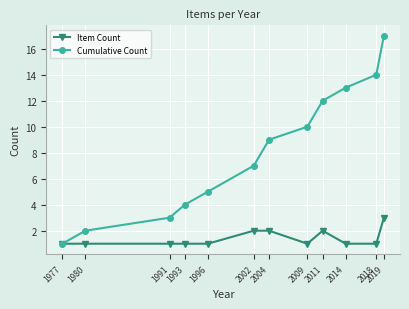

Is the value of Cumulative Count at 1991 greater than the value of Item Count at 2002?

Yes